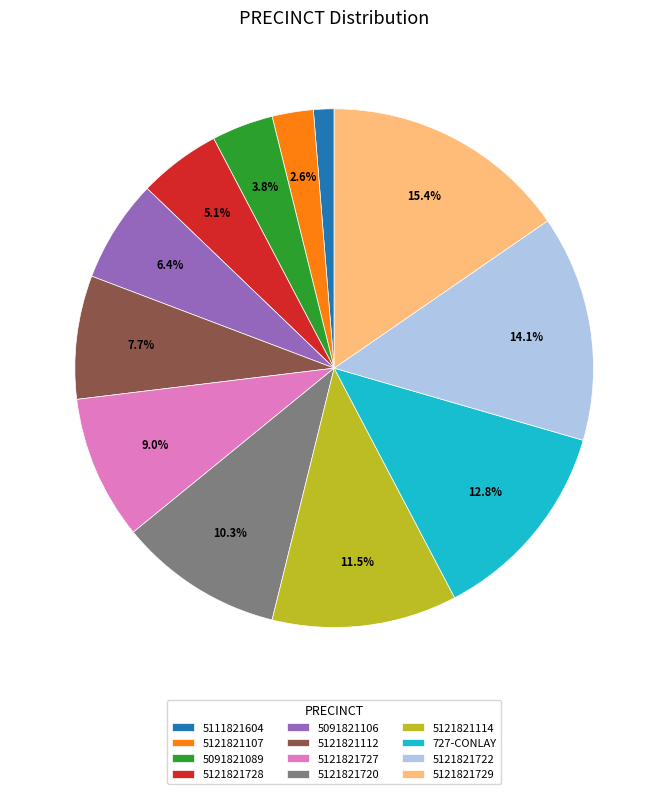

Combined, what portion of the pie is 5091821089 and 5121821727?

12.8%